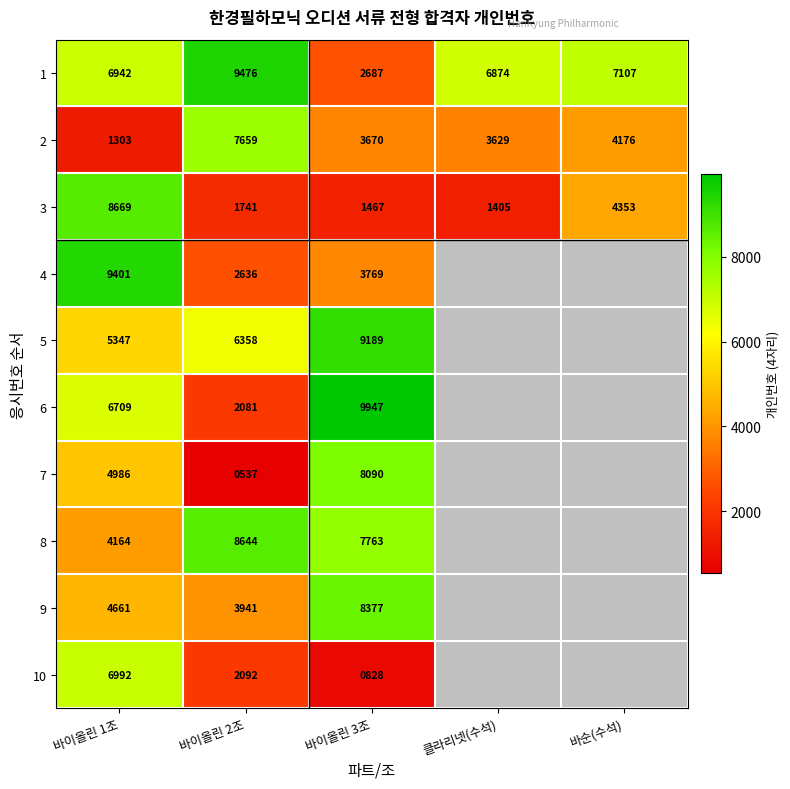

Between 바순(수석) and 바이올린 3조, which is larger?

바순(수석)